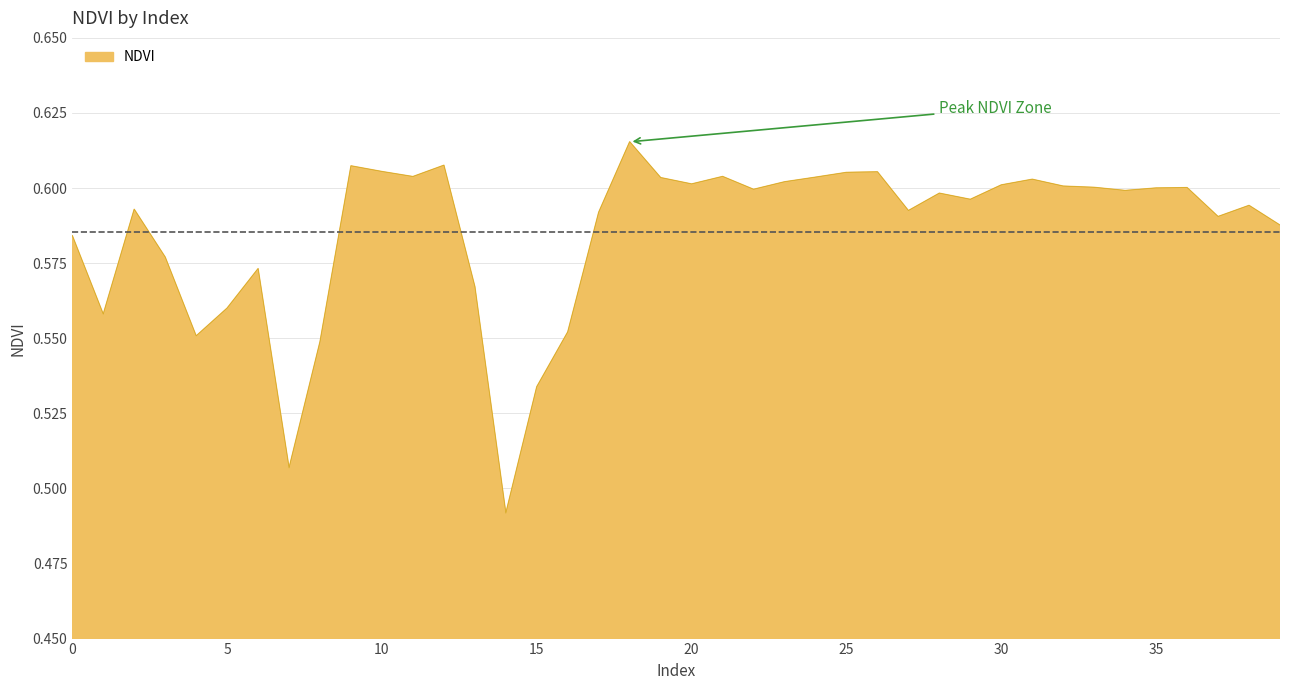

How many lines are shown in the chart?

1